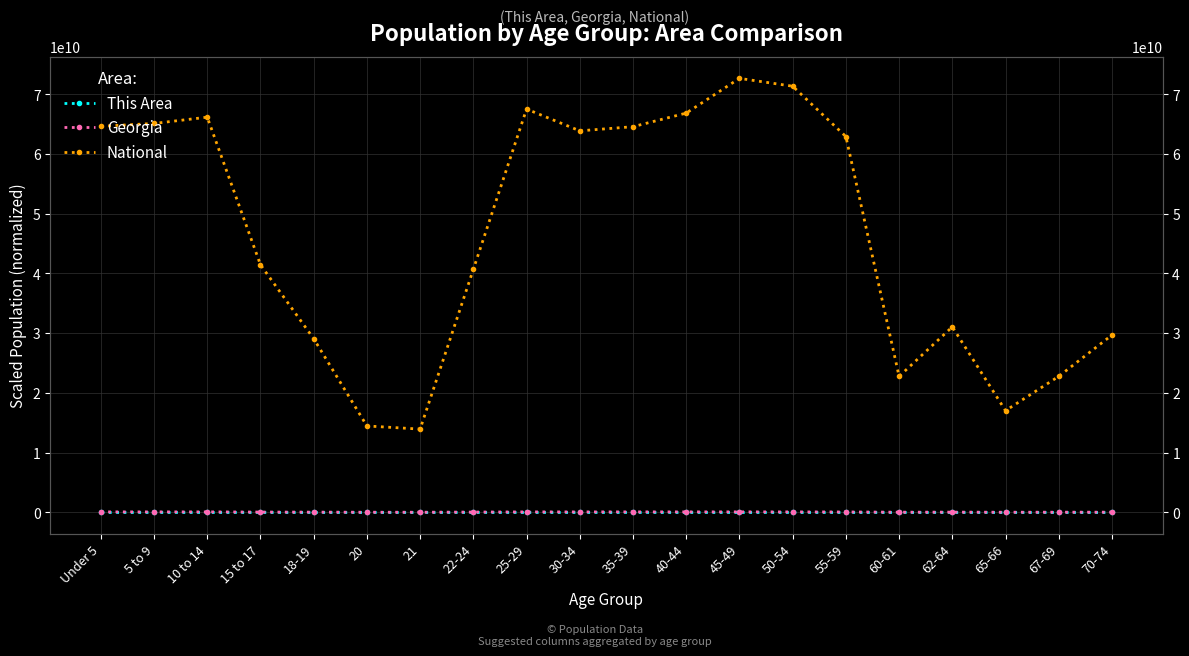

At which label is This Area closest to 3314?

22-24